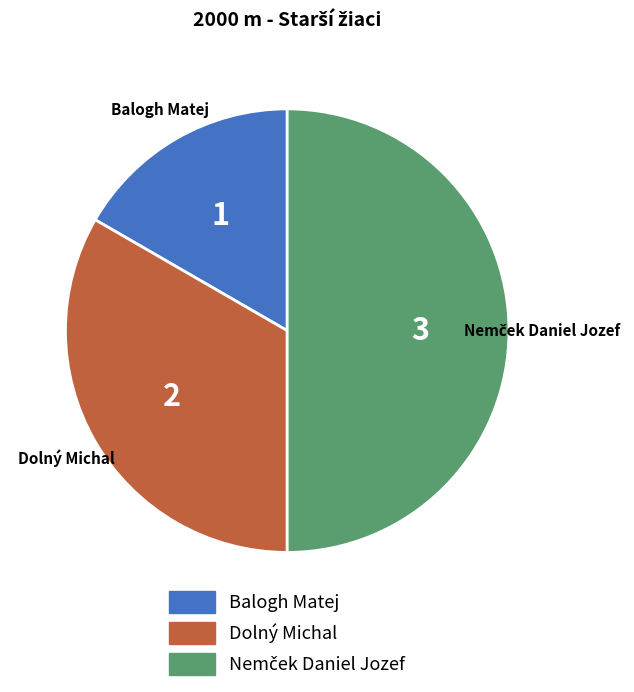

Does Dolný Michal represent more than half of the total?

No